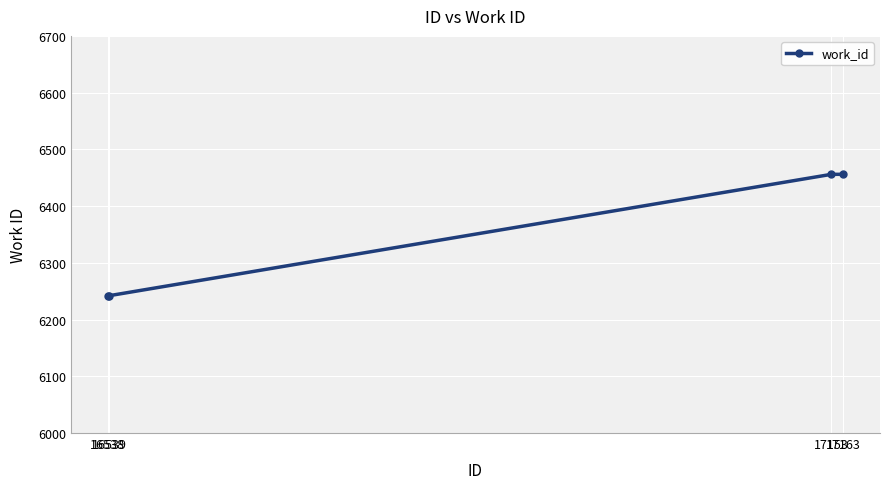

The chart shows a value of 6456 at 17153. True or false?

True